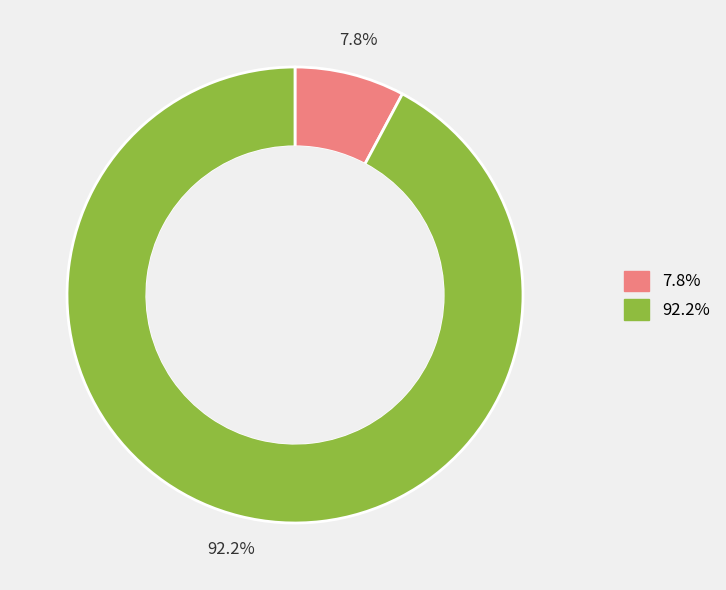

How many segments does this pie chart have?

2